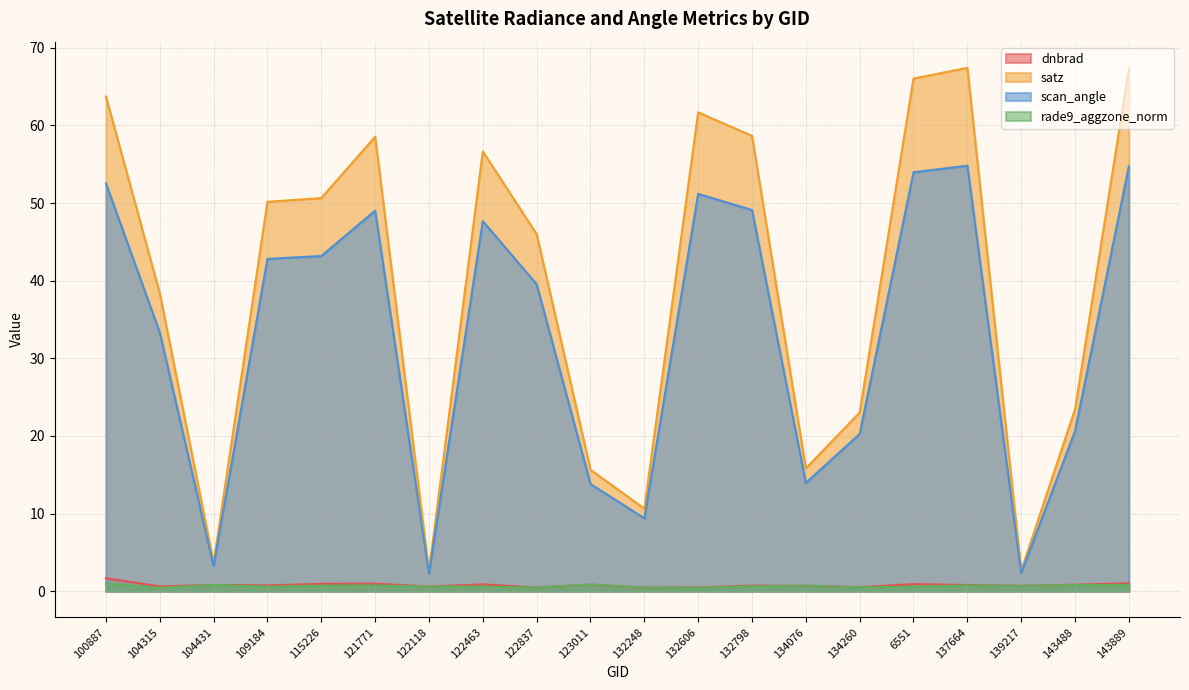

Which category has the highest value across all series?

137664